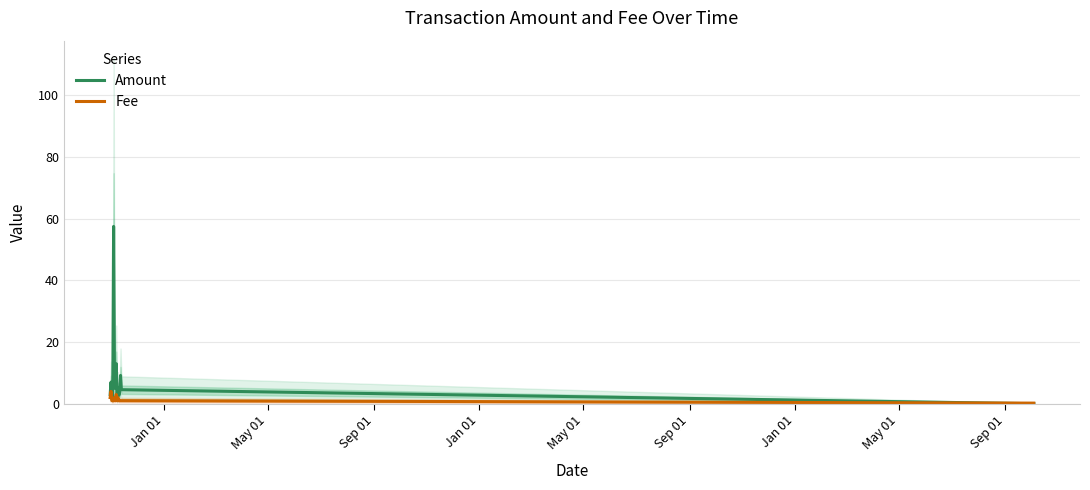

Is this an area chart (filled region under the line)?

No